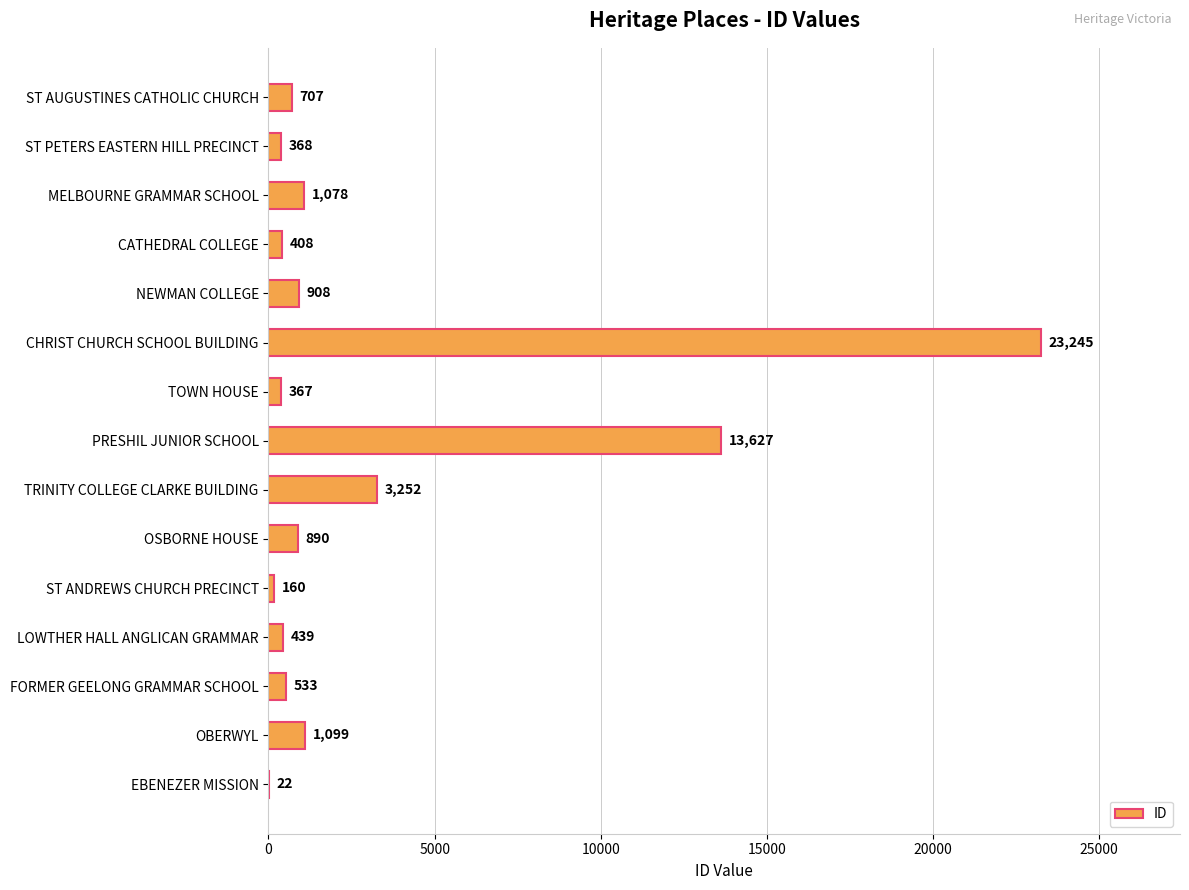

What is the change in value from MELBOURNE GRAMMAR SCHOOL to PRESHIL JUNIOR SCHOOL?

+12549